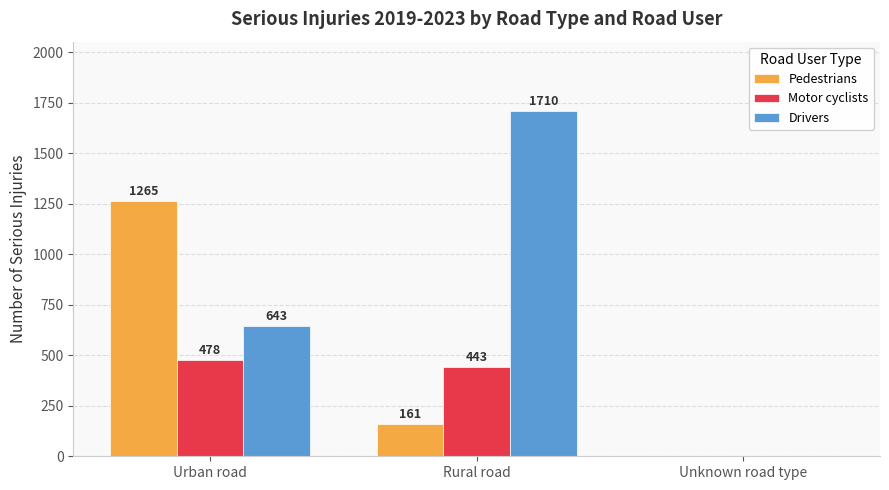

Which series changed the most between Rural road and Unknown road type?

Drivers